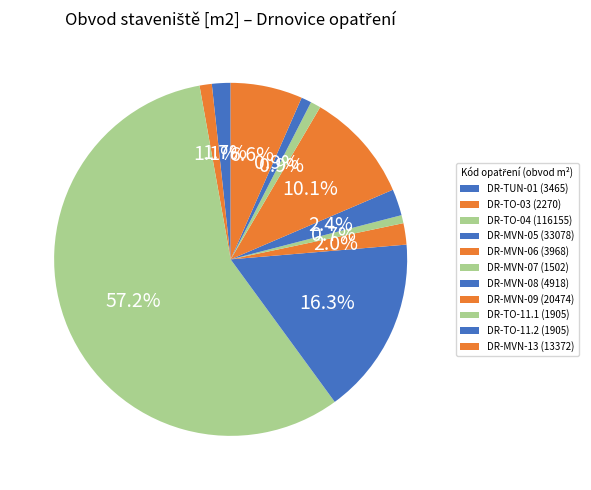

To the nearest percent, what percentage of the pie is DR-MVN-06 (3968)?

2%